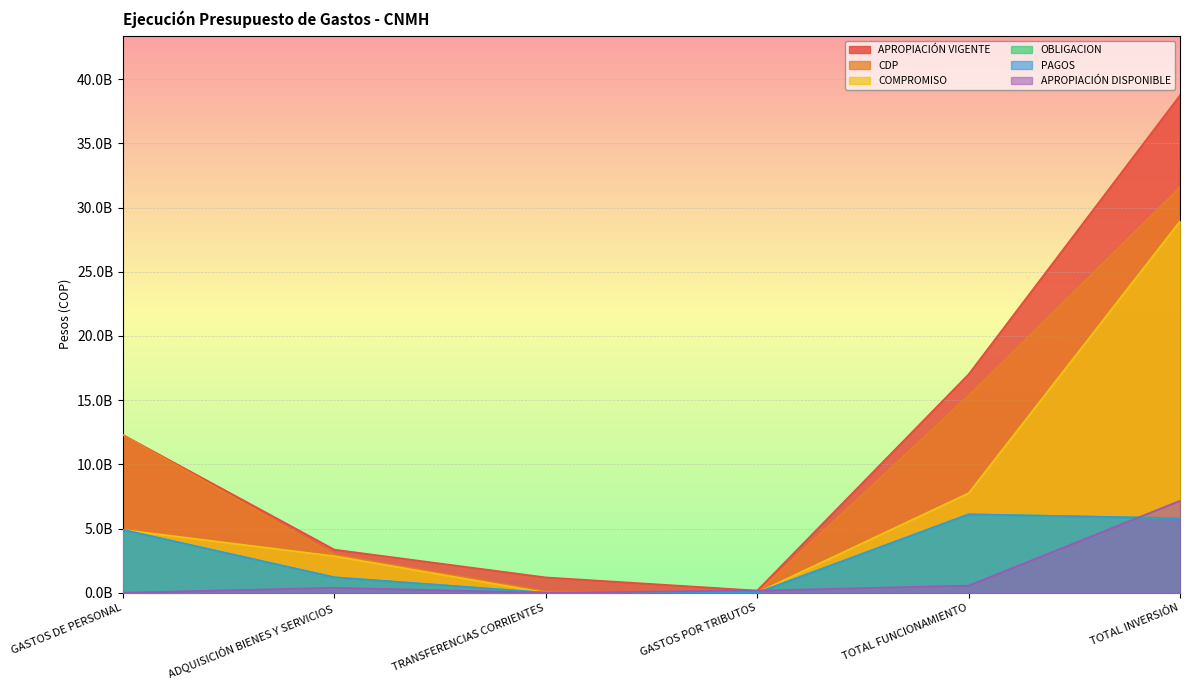

What is the minimum value for APROPIACIÓN VIGENTE?

167532067.0